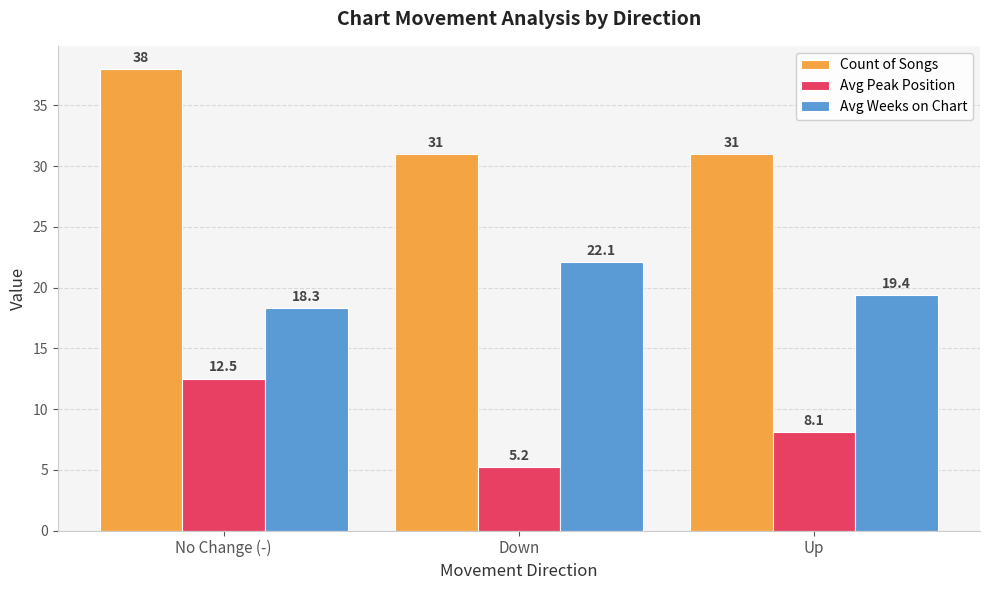

The Count of Songs series shows 10.4 at Down. True or false?

False